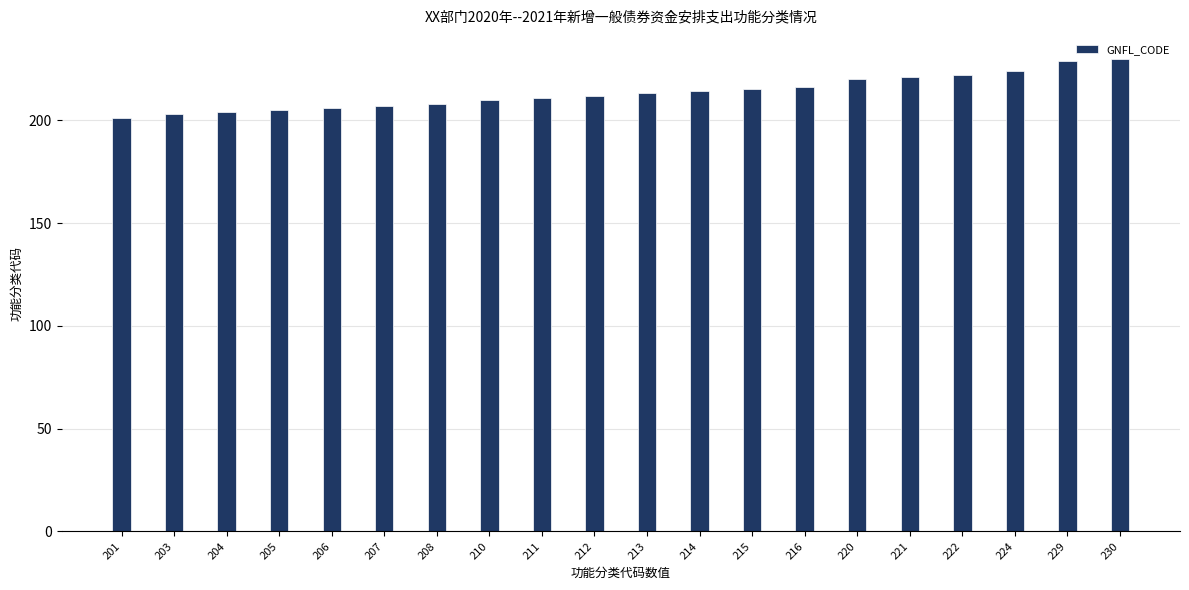

What is the sum of all values?

4271